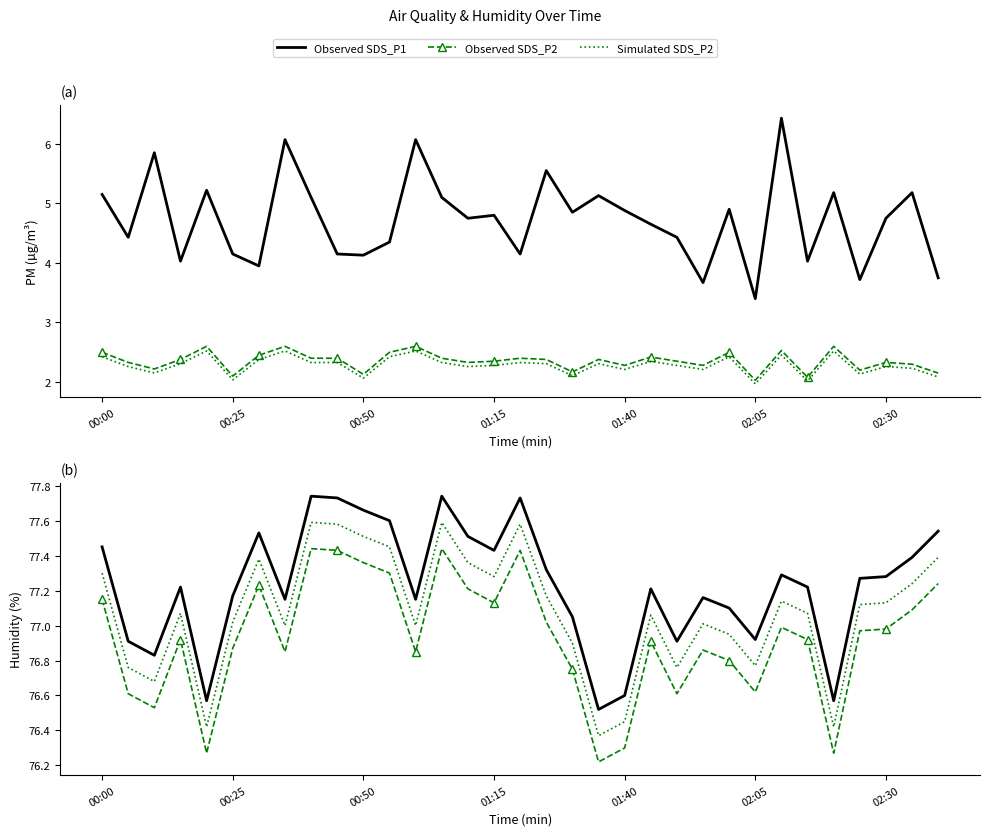

What is the difference between the maximum and second lowest values in the BME280_humidity series?

1.2